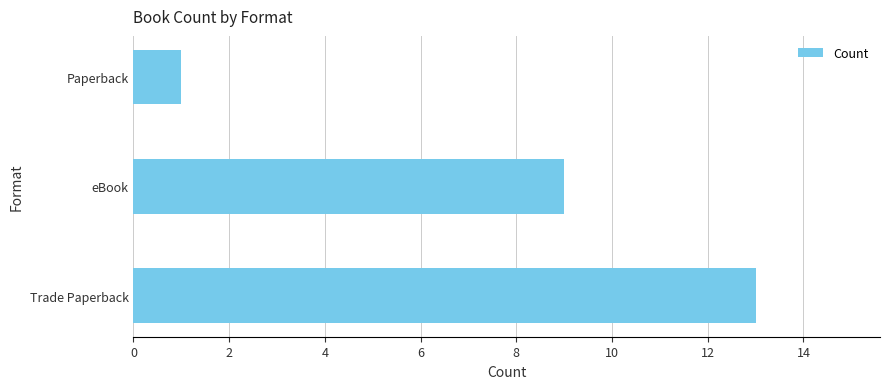

At which label is the value closest to 7?

eBook